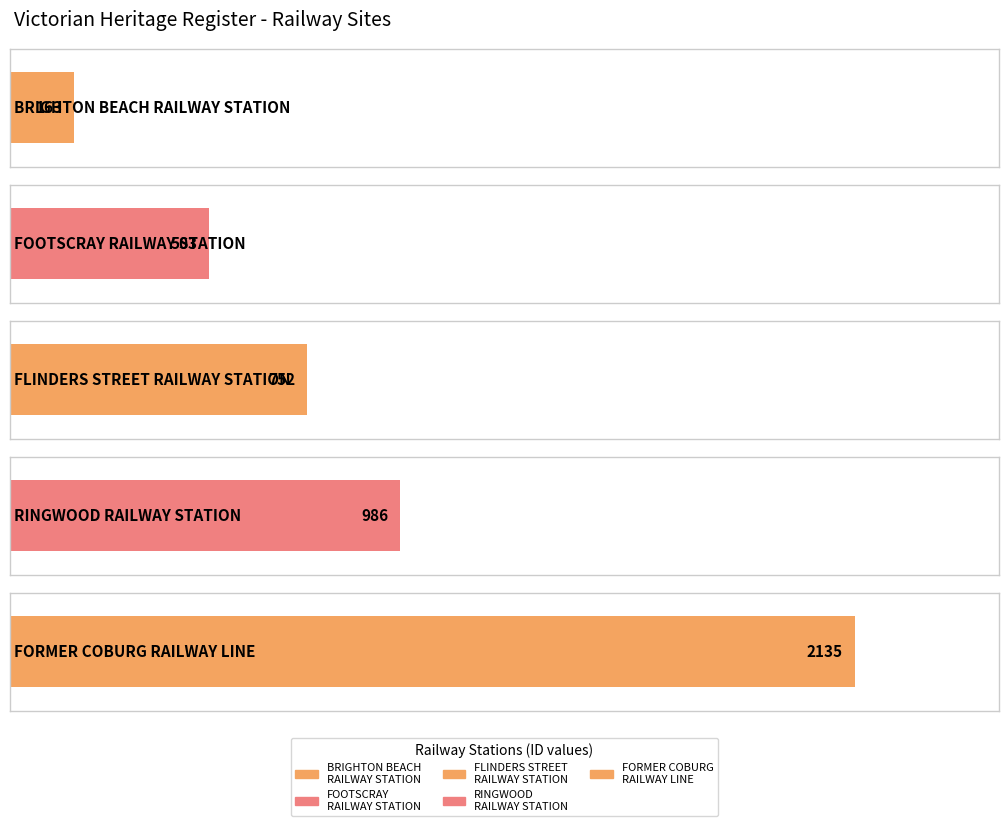

What is the difference between the maximum and minimum values?

1972